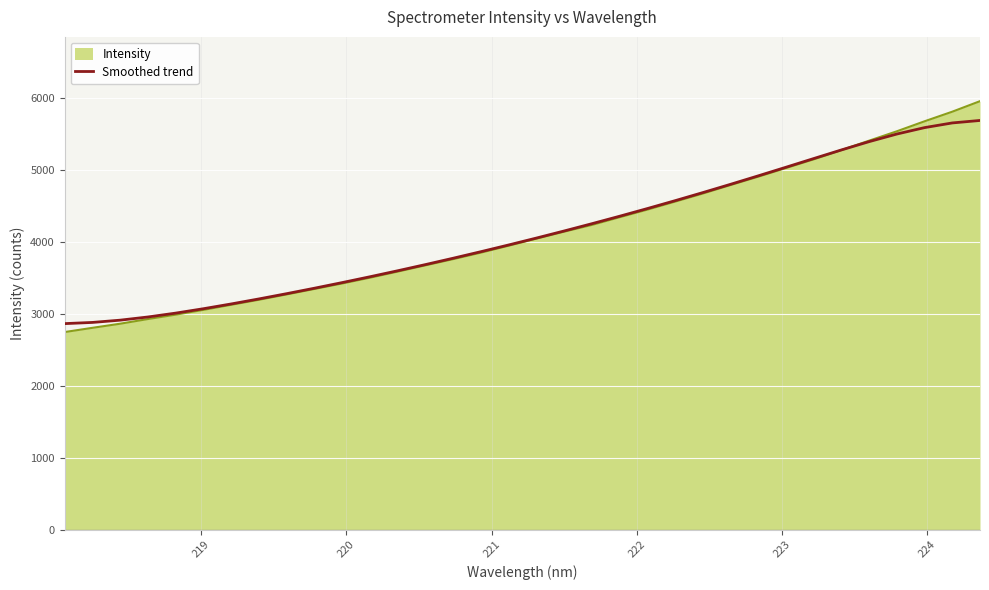

Which series has the widest spread of values?

Intensity